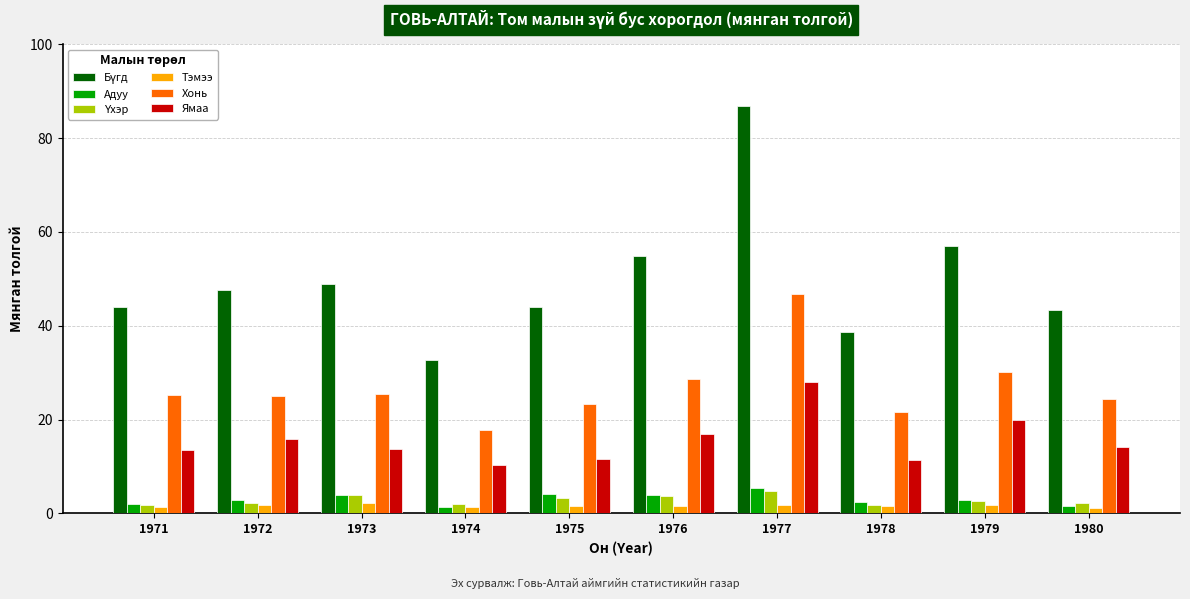

What is the lowest value of the Тэмээ series?

1.1